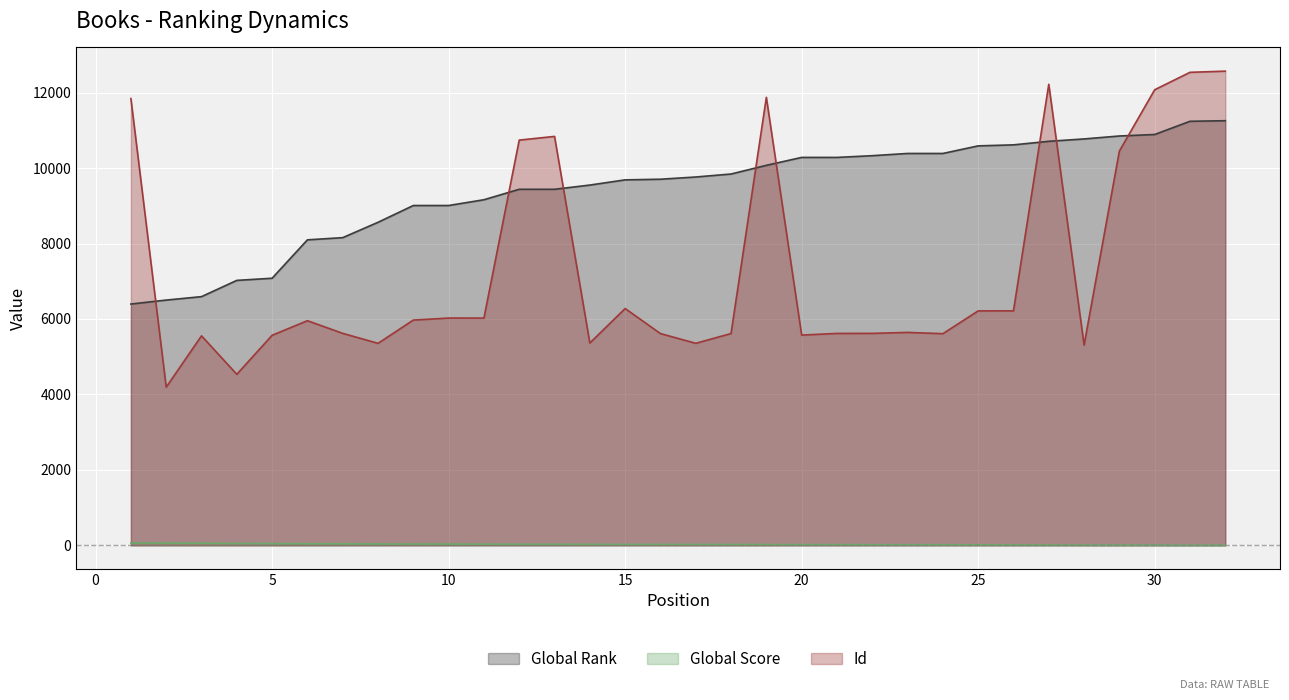

Read the Global Score value at 10.

32